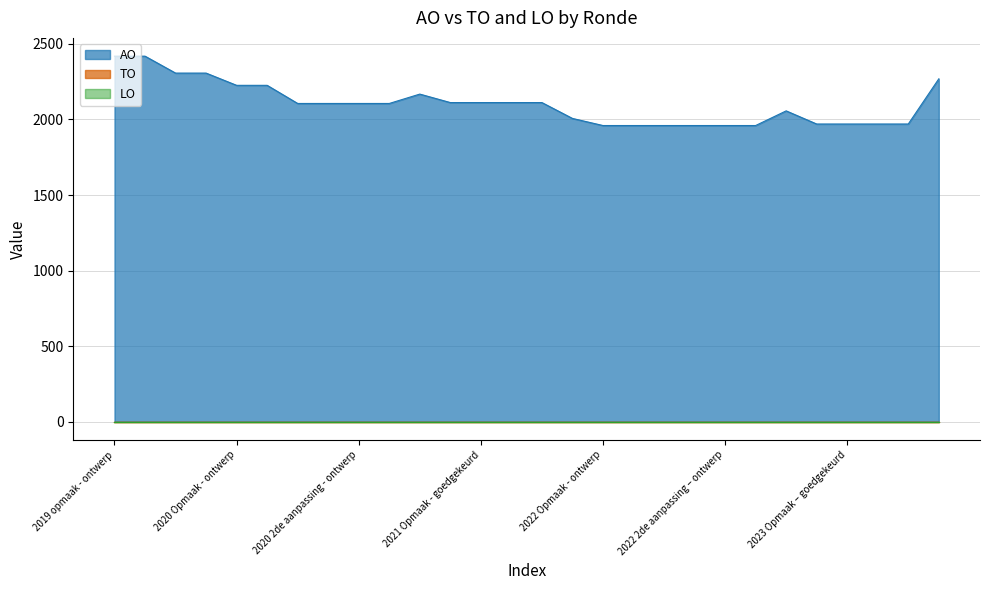

Which series has the largest total across all categories?

AO